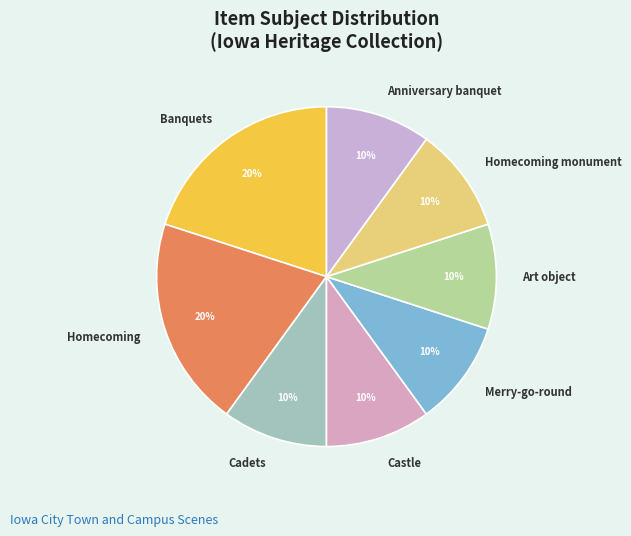

Is there a majority slice in this chart?

No